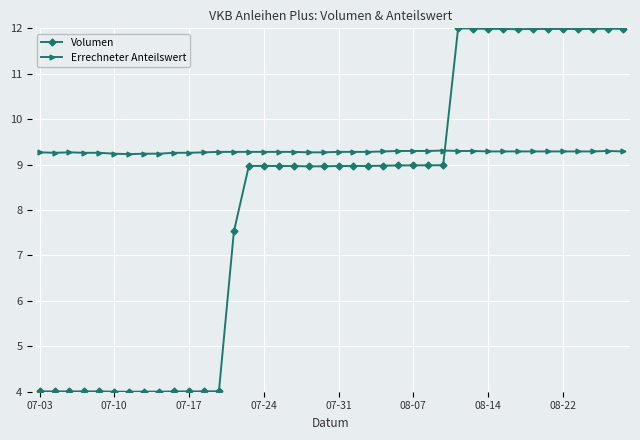

Rank the series by their average value, from highest to lowest.

Errechneter Anteilswert, Volumen